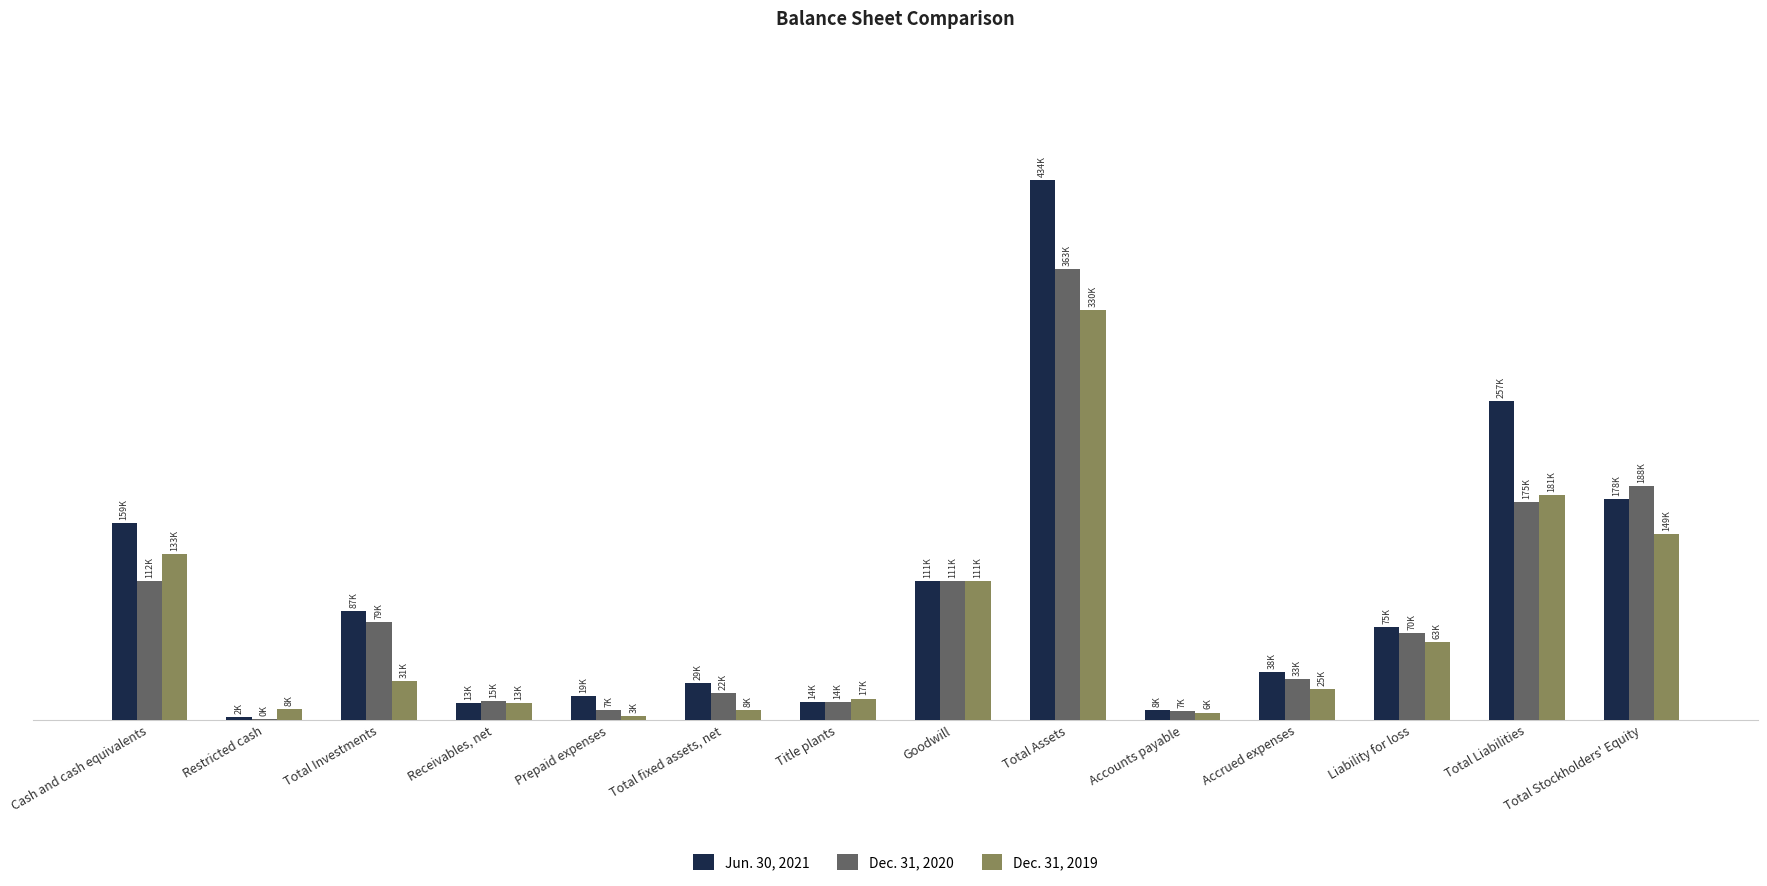

What are all the series names shown in the legend?

Jun. 30, 2021, Dec. 31, 2020, Dec. 31, 2019